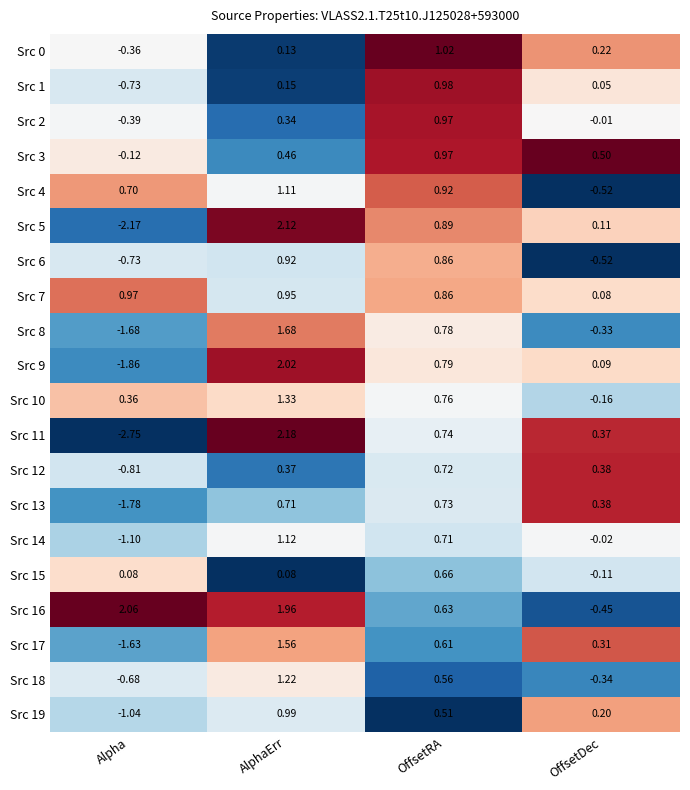

Is the value of Src 6 at OffsetDec greater than the value of Src 4 at AlphaErr?

No